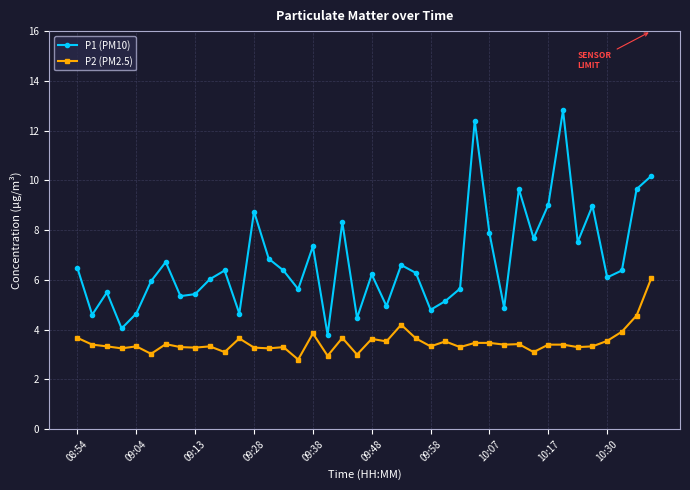

Which series has the largest total across all categories?

P1 (PM10)